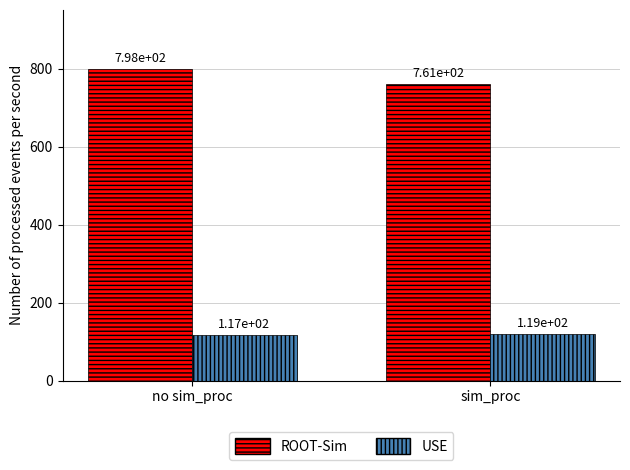

Is the value of ROOT-Sim at no sim_proc greater than the value of USE at no sim_proc?

Yes